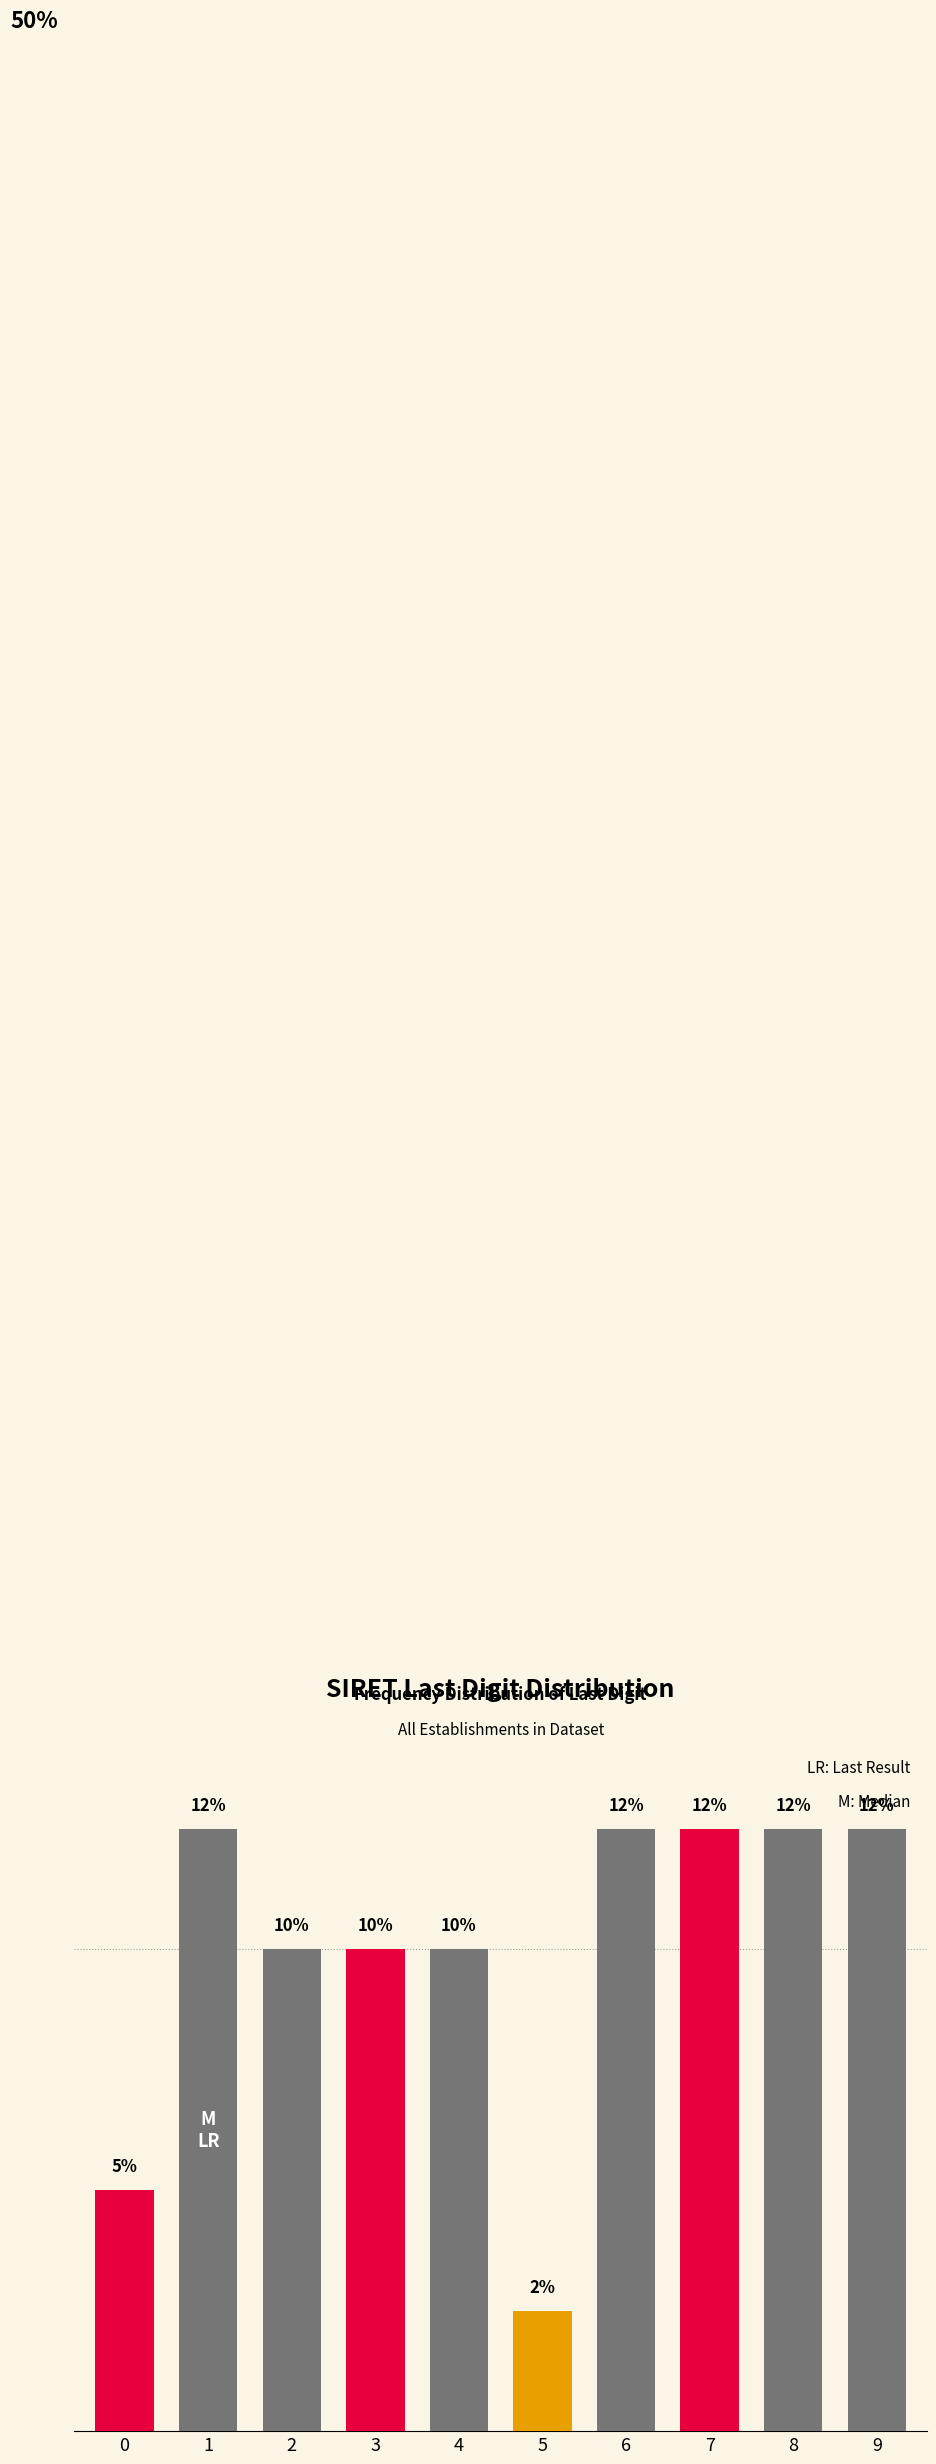

Does the chart contain any negative values?

No